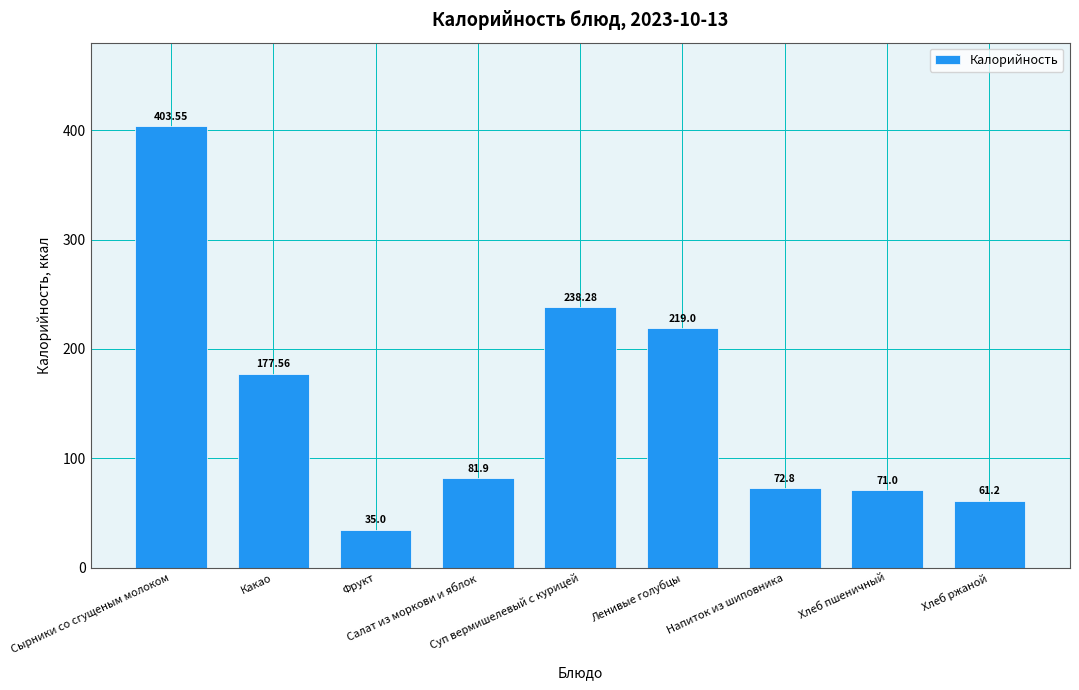

What is the label of the 7th bar from the right?

Фрукт